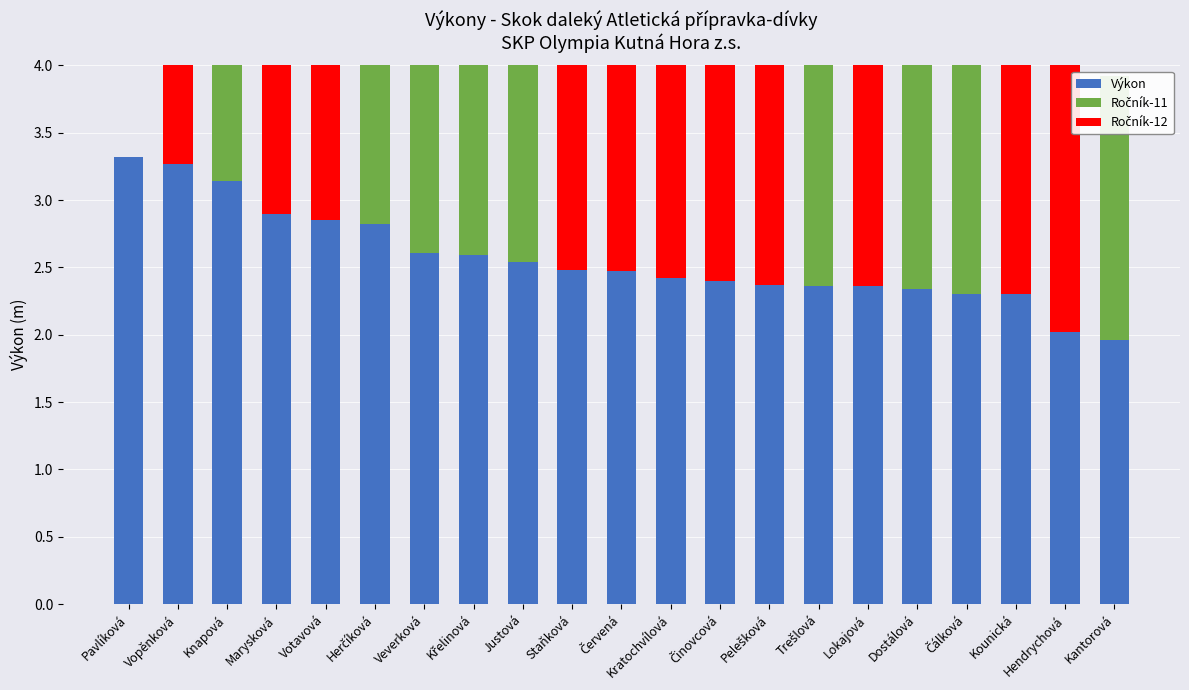

What is the average value of the Ročník-12 series?

1.3